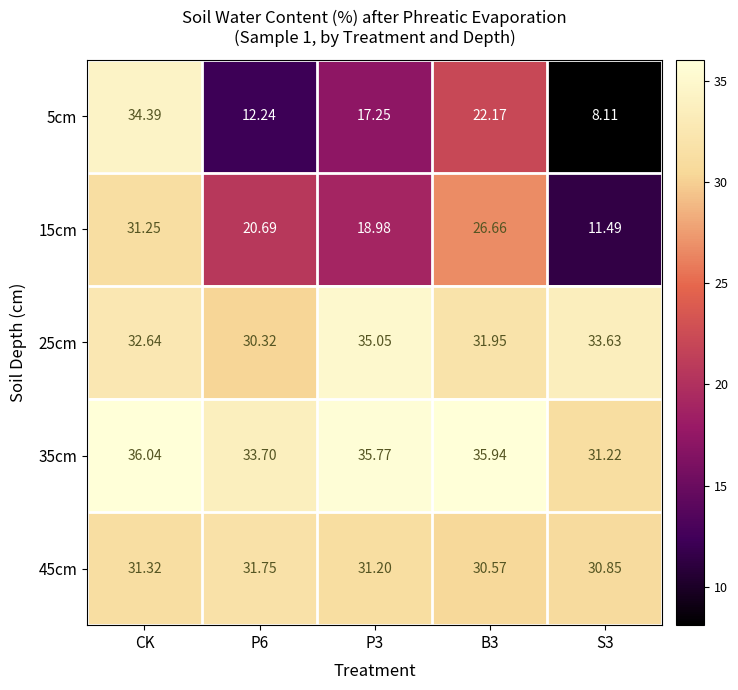

Which series changed the most between P6 and P3?

5cm